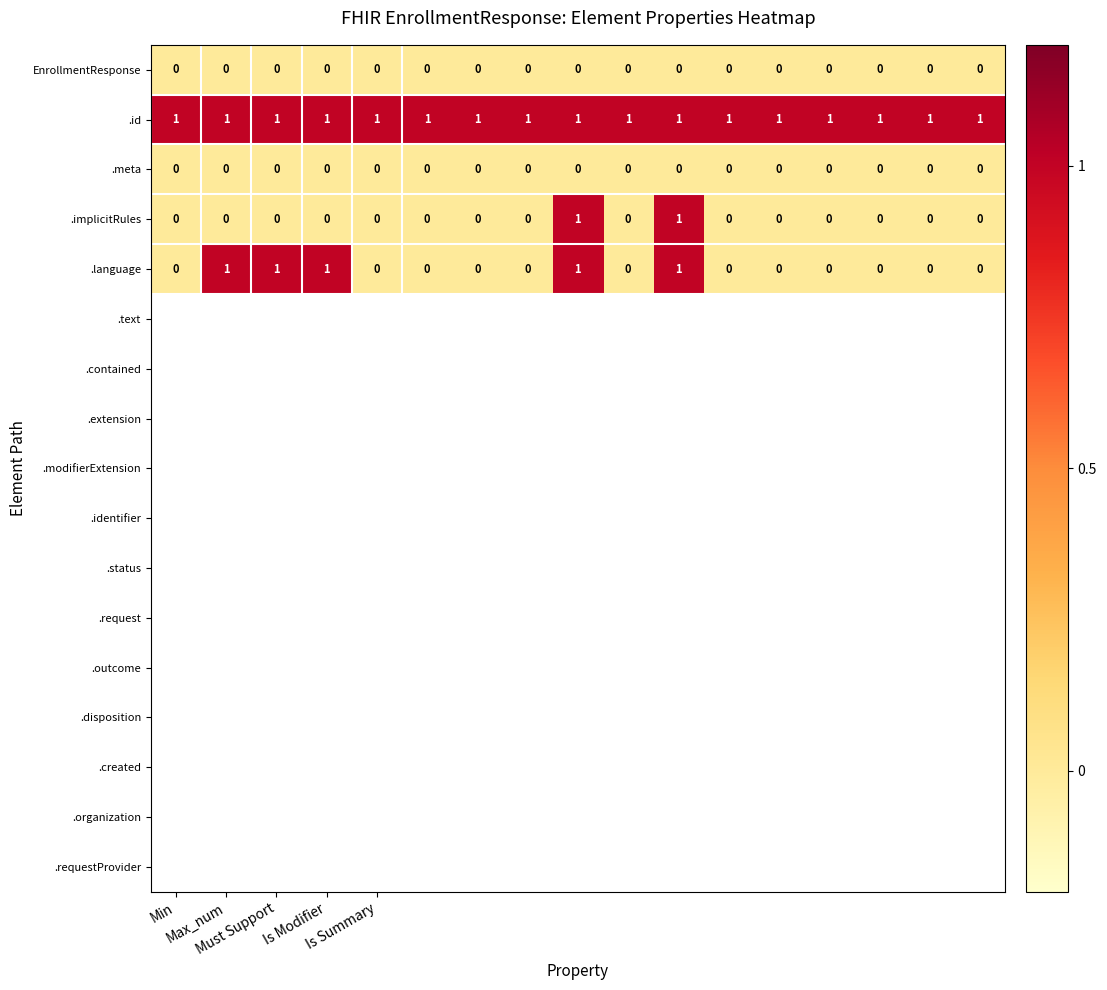

Which series has the largest total across all categories?

.id